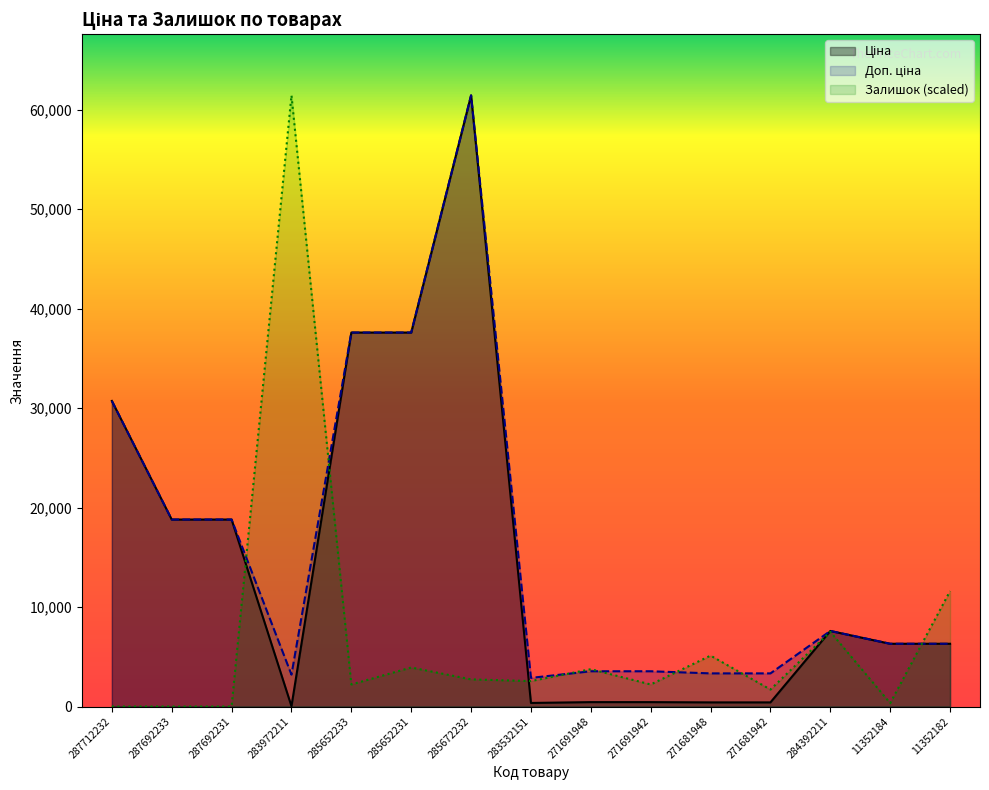

How many interior local peaks does the Доп. ціна series have?

2